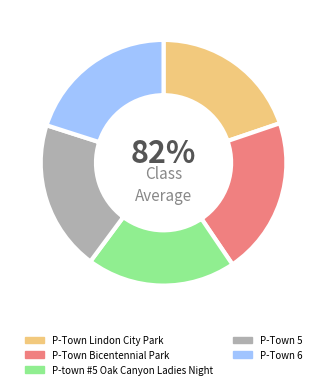

What percentage is the P-town #5 Oak Canyon Ladies Night slice, to the nearest percent?

20%